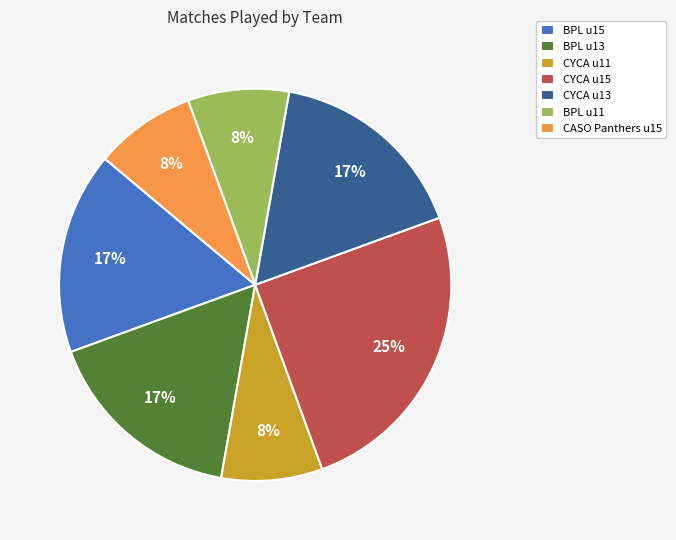

The CYCA u15 slice represents 15% of the pie. True or false?

False